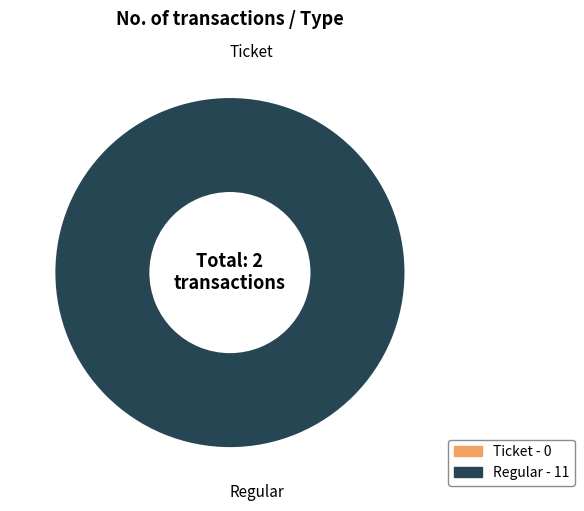

To the nearest percent, what is the average slice percentage?

50%